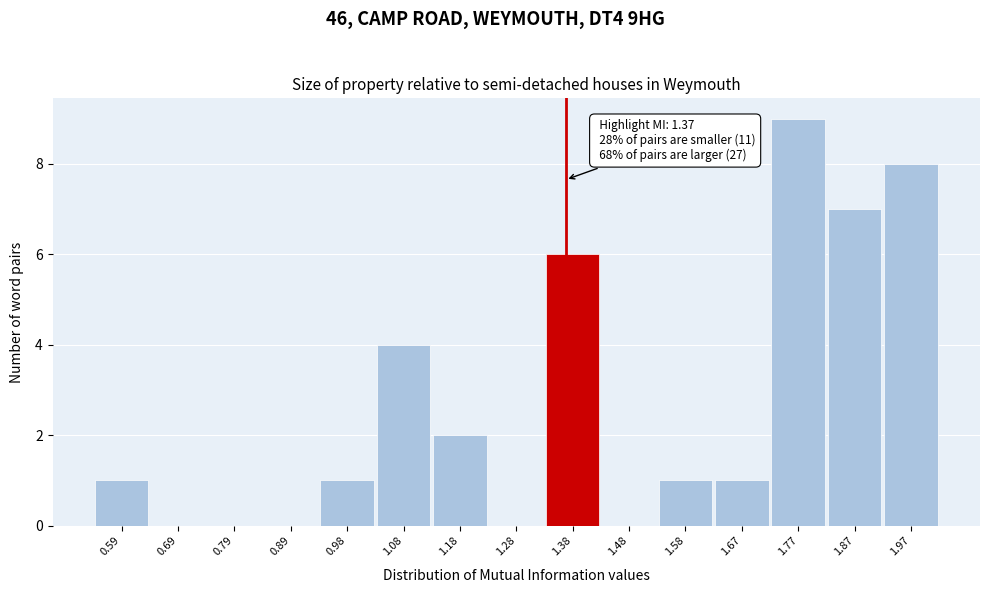

Which range on the x-axis has the tallest bar?

1.72 to 1.82